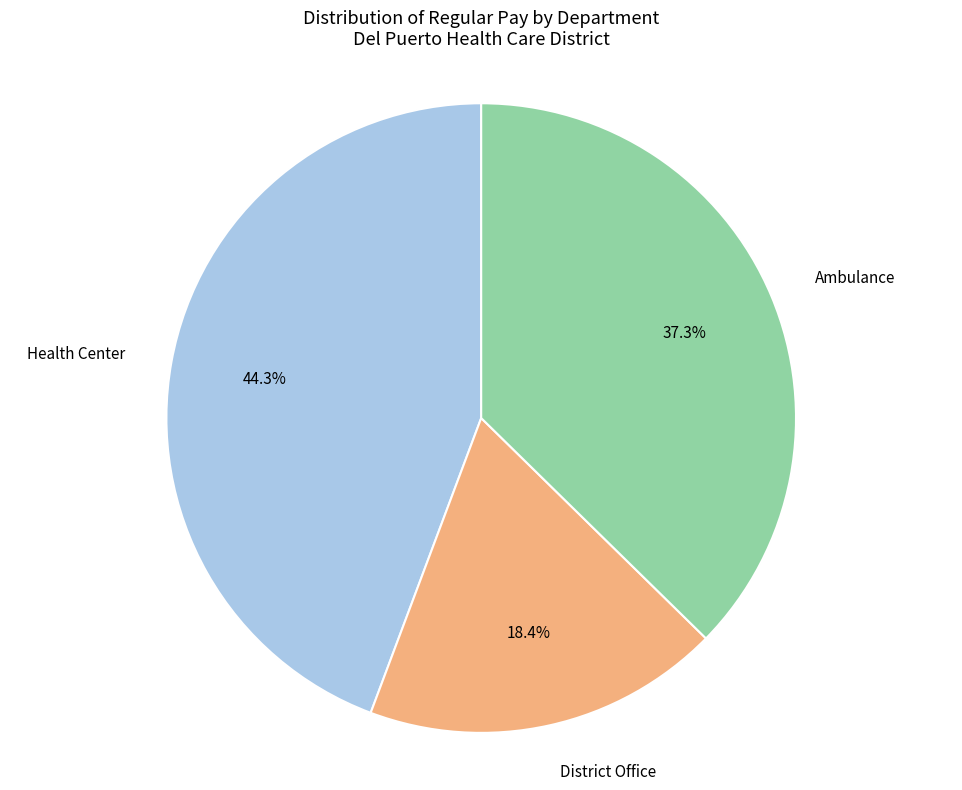

Between Ambulance and District Office, which is larger?

Ambulance